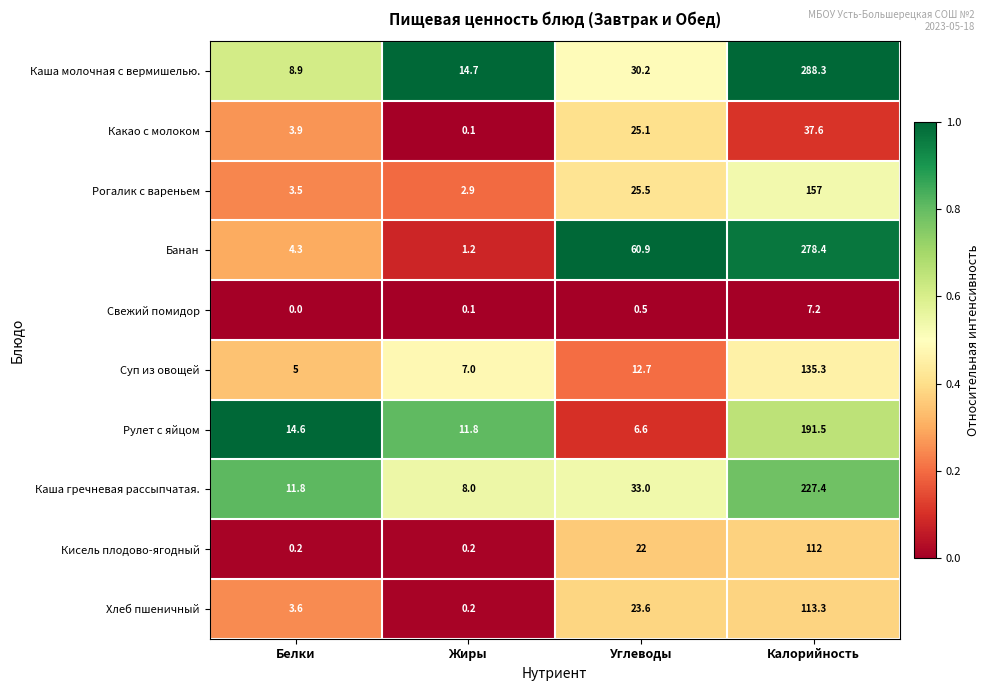

True or false: Банан has a value of 0.7 at Жиры.

False